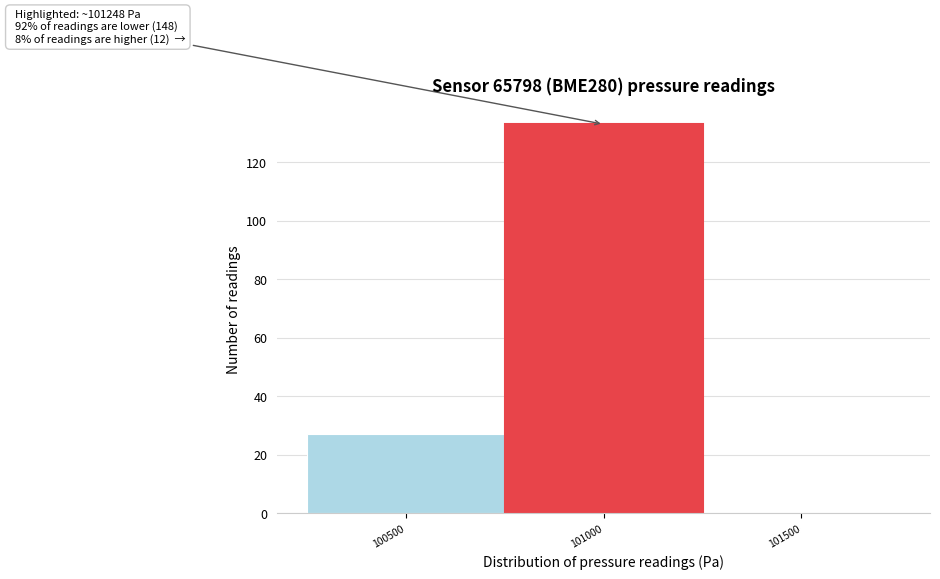

Reading right to left, extract all data points from this chart.

101500=0	101000=133	100500=27